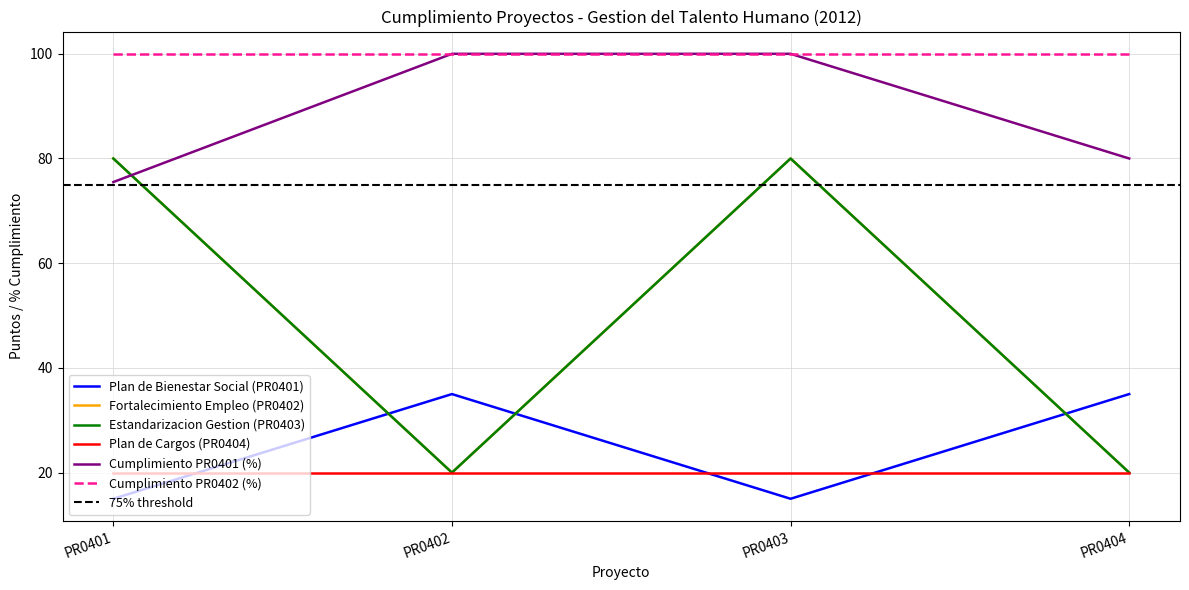

The Fortalecimiento Empleo (PR0402) series shows 30.2 at PR0404. True or false?

False